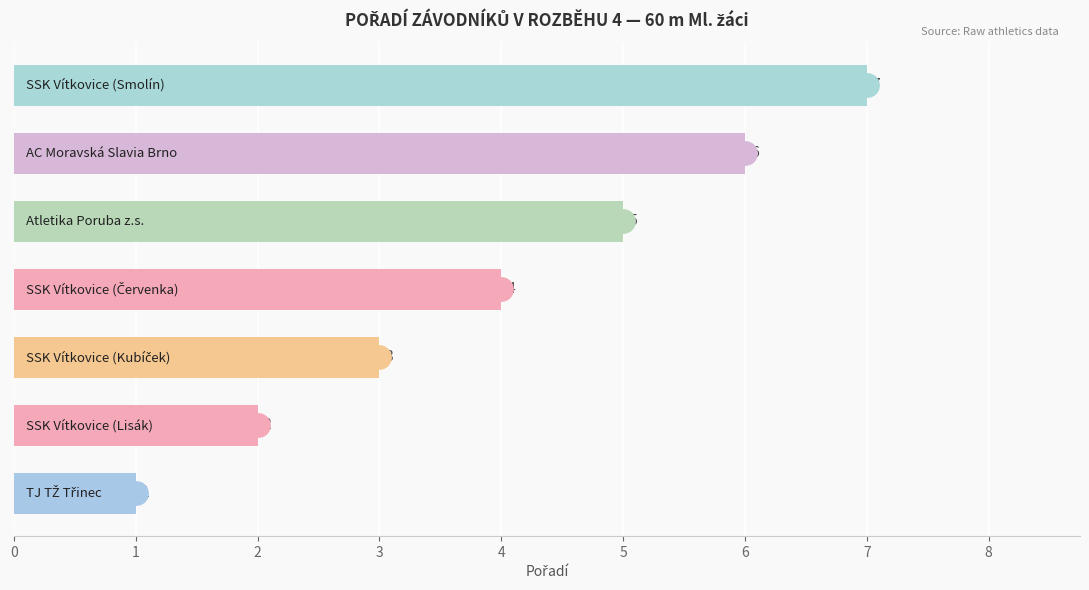

What is the difference between the maximum and minimum values?

6